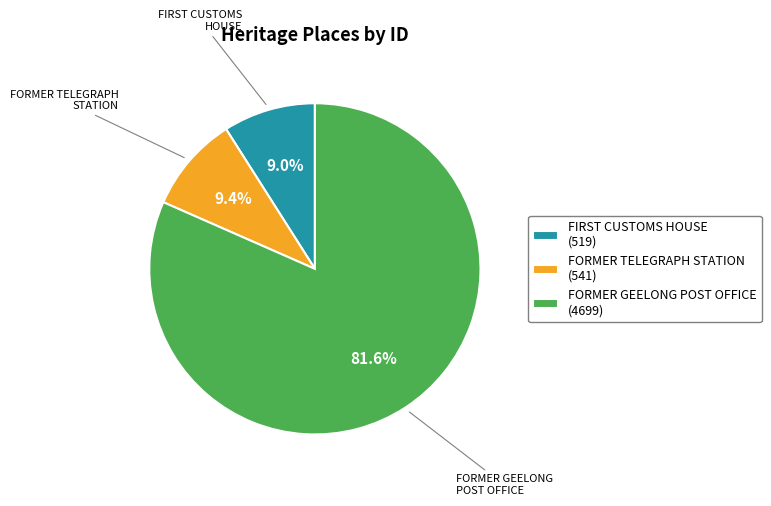

Which category accounts for the majority?

FORMER GEELONG POST OFFICE